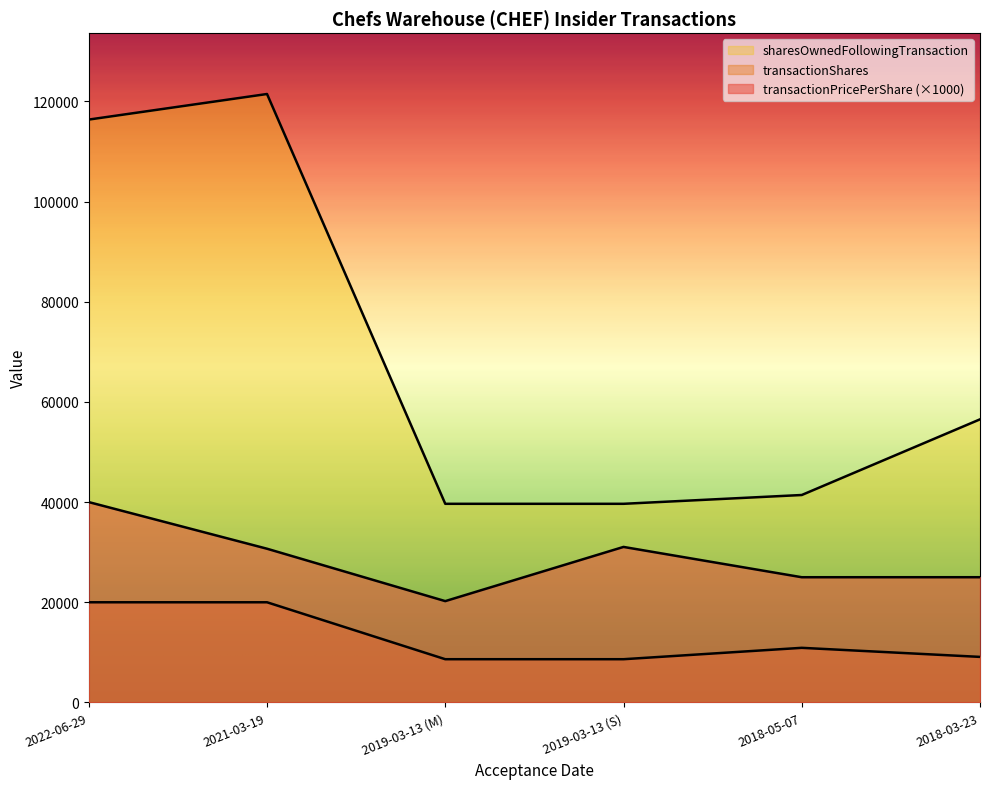

What is the difference between the highest and lowest values at 2019-03-13 (S)?

31026.0